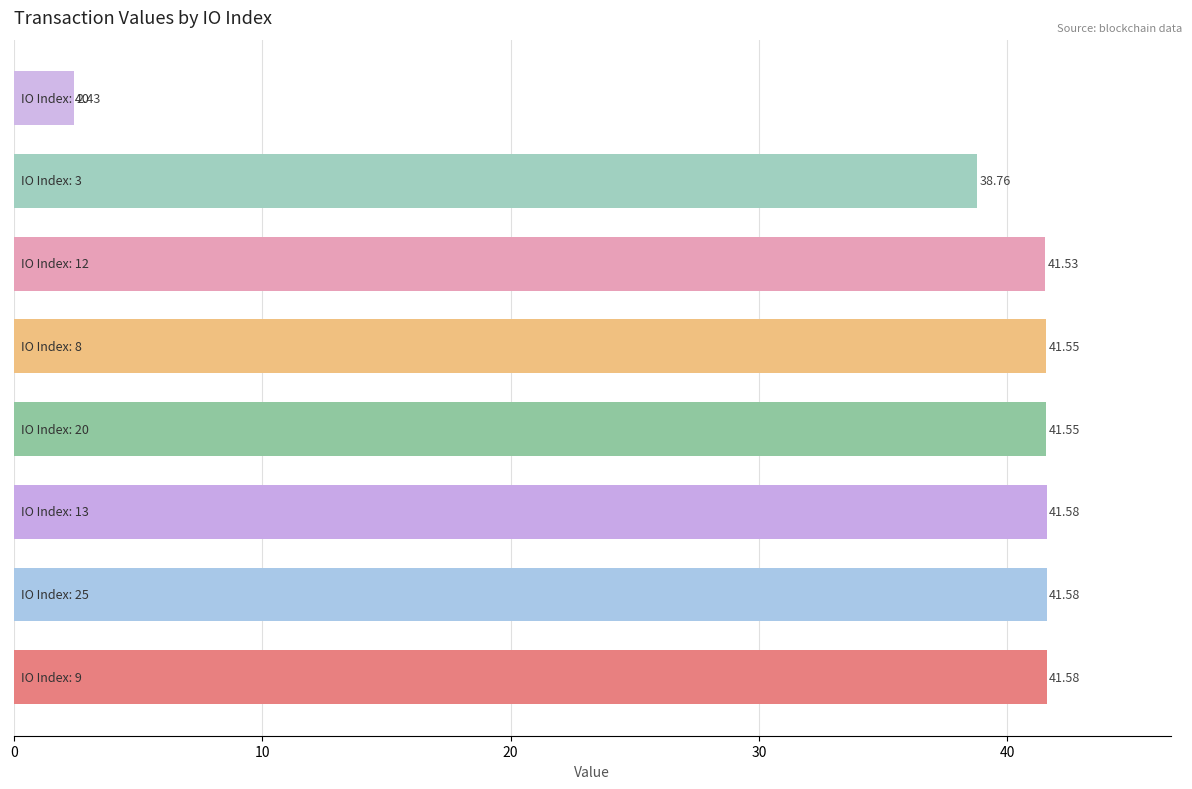

What is the difference between the maximum and second lowest values?

2.8